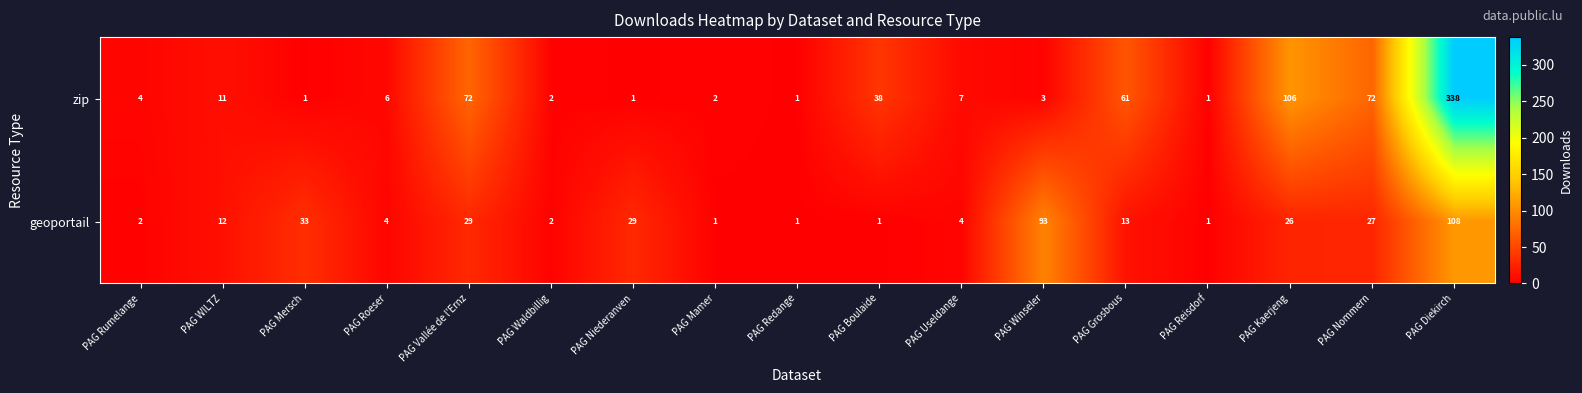

What is the maximum value shown in the chart?

338